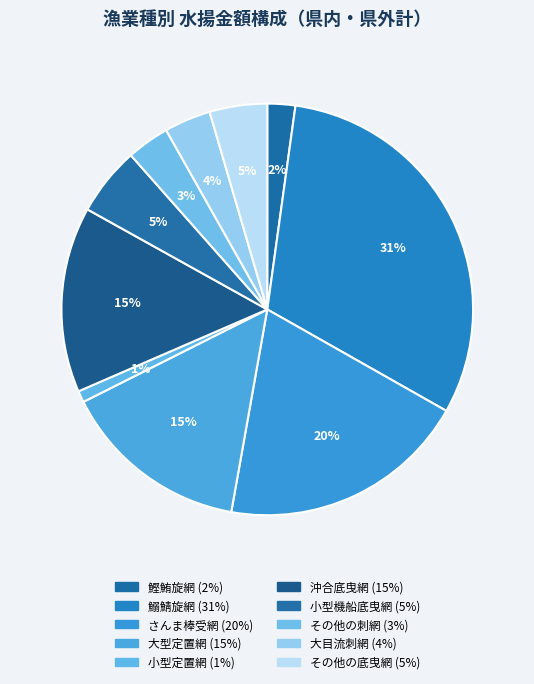

The 大型定置網 slice represents 15% of the pie. True or false?

True